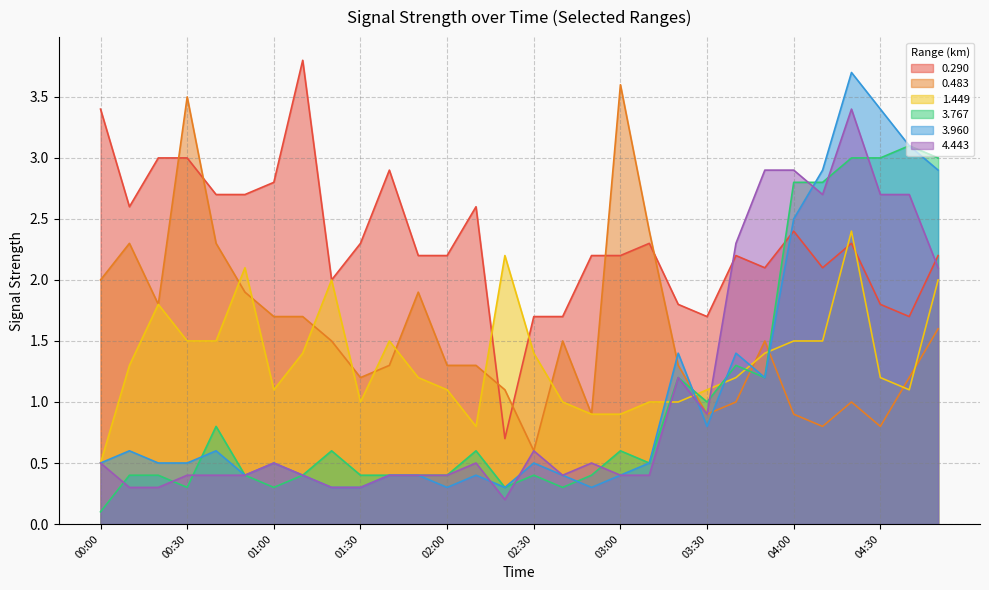

What is the minimum value shown in the chart?

0.1